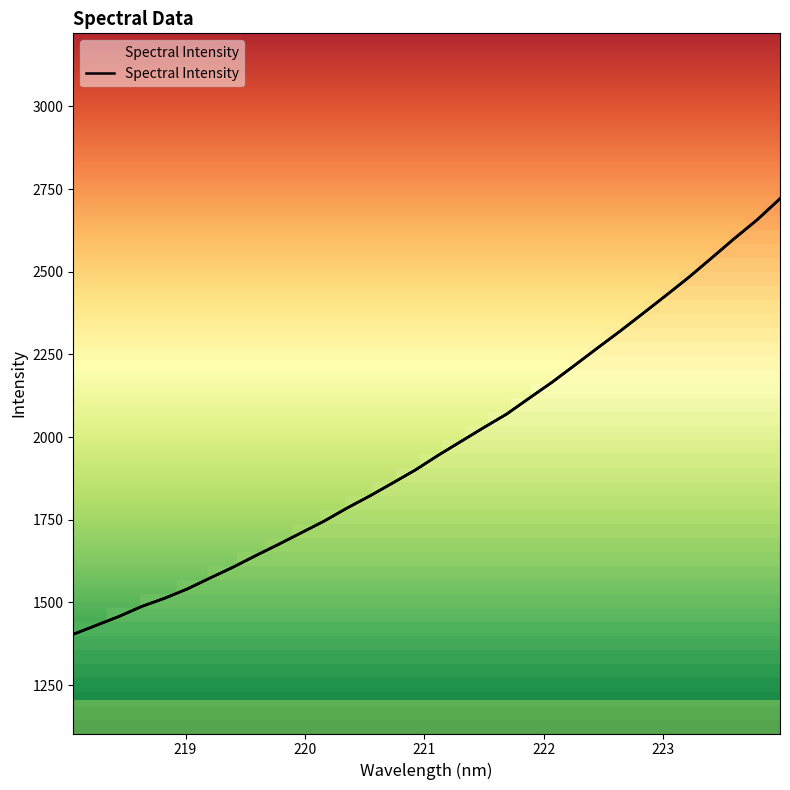

Between 219.7801 and 222.4538, which is larger?

222.4538